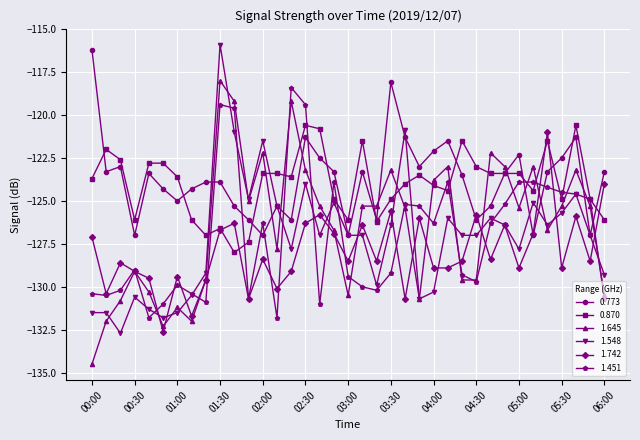

How many categories are shown in the chart?

37